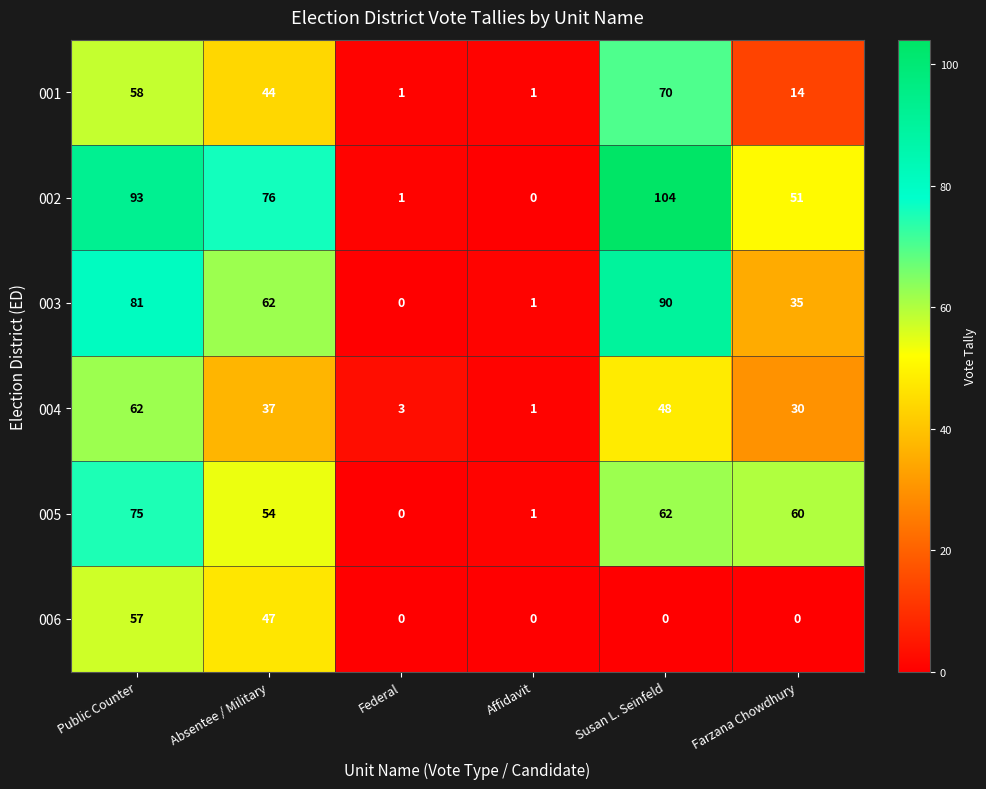

What is the spread (max minus min) of values at Federal?

3